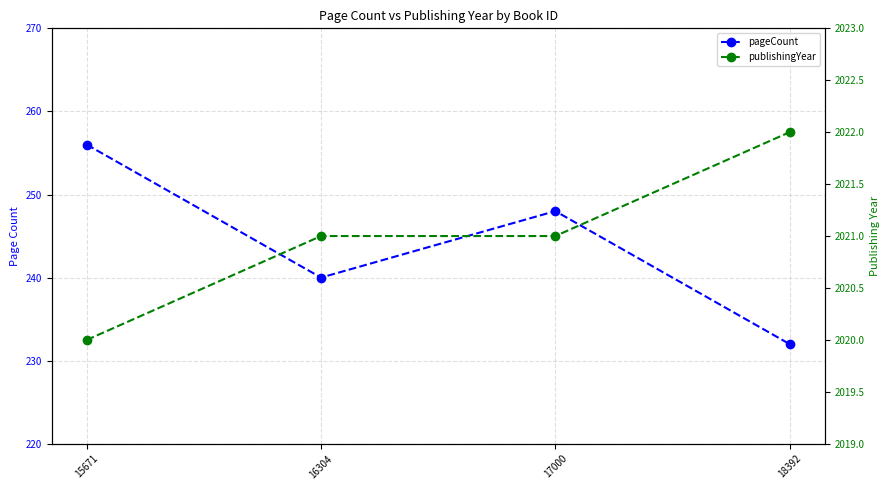

True or false: pageCount has a value of 314 at 18392.

False